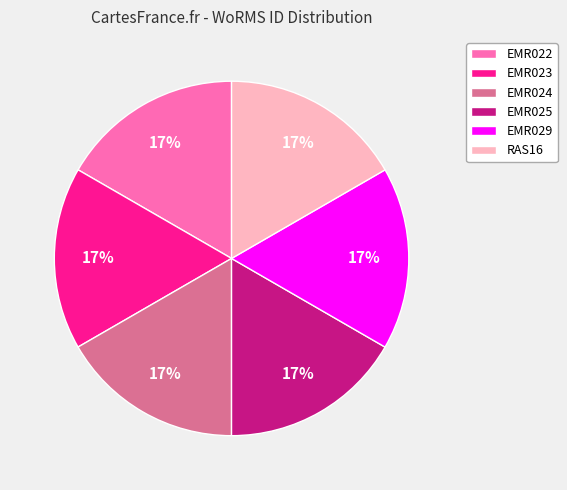

Combined, do EMR025 and RAS16 account for over 50%?

No